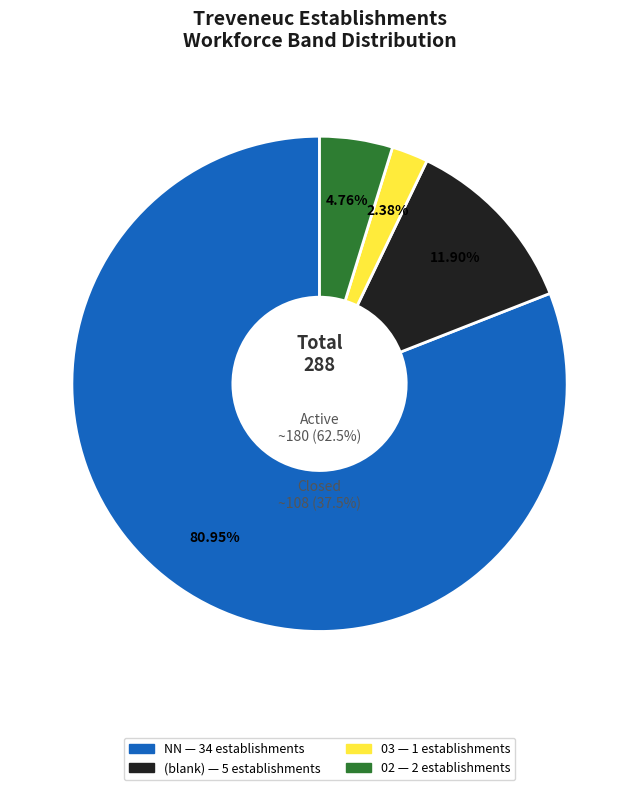

Is the sum of 03 and 11 greater than half?

No